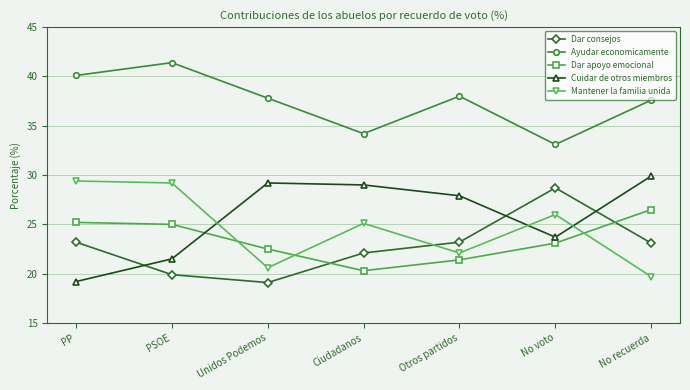

What is the total value across all series at PSOE?

137.0